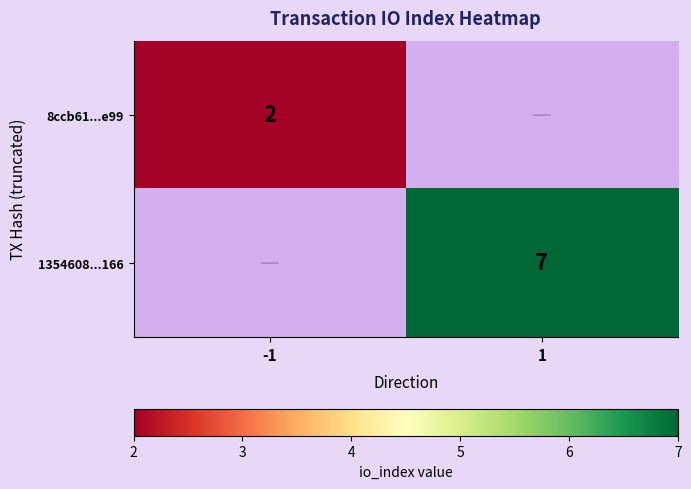

The 1354608...166 series shows 2.7 at 1. True or false?

False